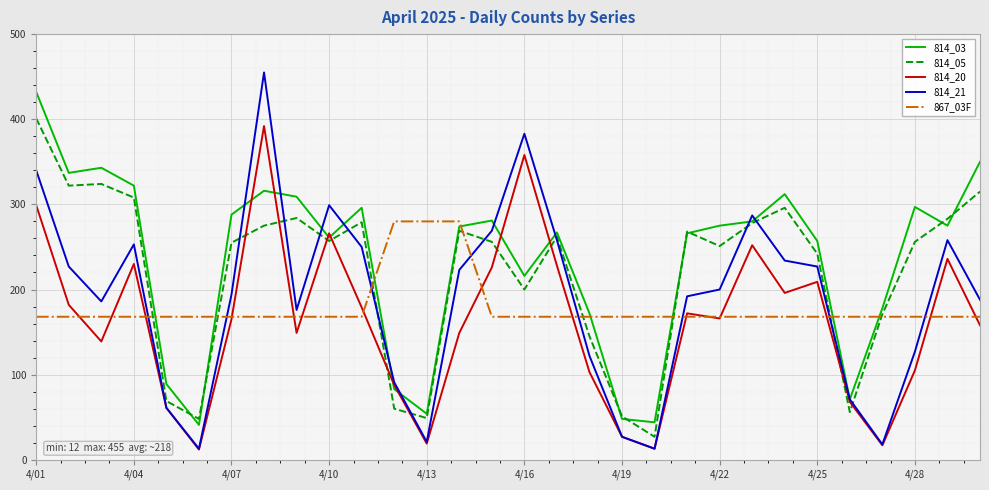

True or false: 814_21 and 867_03F intersect in this chart.

True